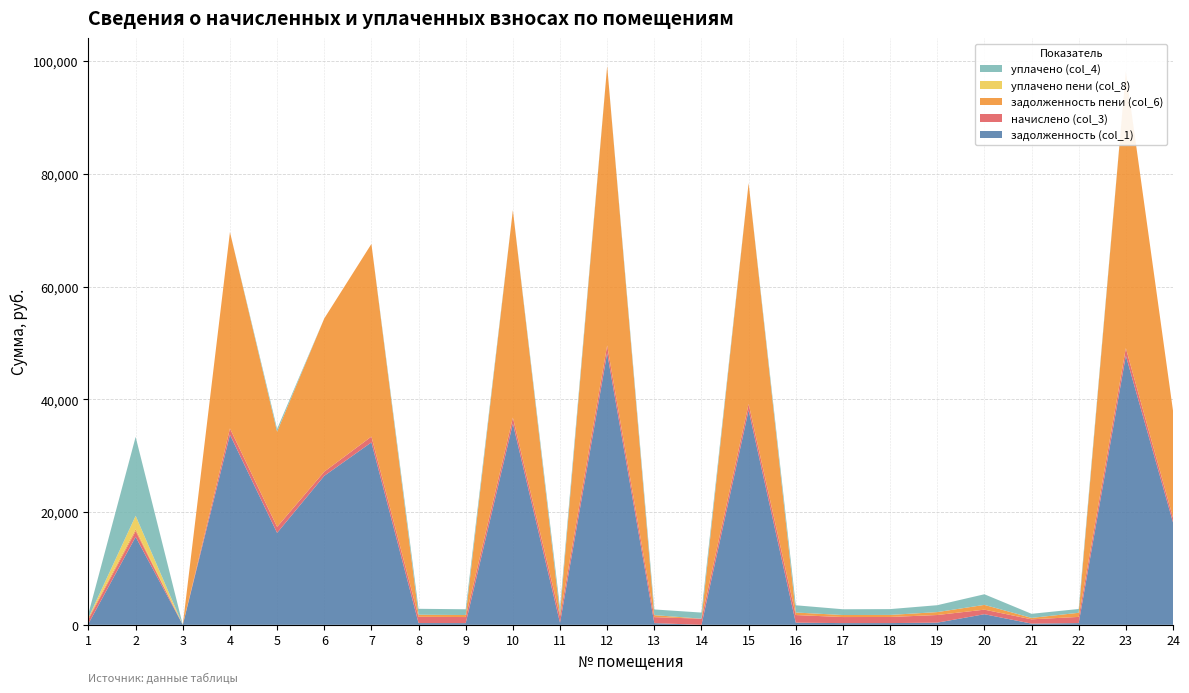

Reading left to right, list all the values displayed in this chart.

задолженность (col_1): 1=224.1	2=15602.8	3=0.0	4=33727.5	5=16311.9	6=26429.6	7=32364.3	8=316.0	9=307.0	10=35695.1	11=354.0	12=48207.2	13=303.3	14=0.0	15=38066.1	16=385.4	17=307.0	18=310.0	19=386.9	20=1884.6	21=217.4	22=312.2	23=47742.5	24=18175.9
начислено (col_3): 1=784.8	2=1017.6	3=0.0	4=1103.9	5=1064.7	6=743.0	7=1033.3	8=1106.6	9=1075.2	10=1077.8	11=1151.0	12=1355.1	13=1062.1	14=1088.2	15=1111.8	16=1349.8	17=1075.2	18=1085.6	19=1355.1	20=808.4	21=761.2	22=1093.5	23=1342.0	24=821.4
задолженность пени (col_6): 1=261.6	2=339.2	3=0.0	4=34831.4	5=16876.6	6=27172.6	7=34167.4	8=368.9	9=358.4	10=36772.9	11=413.4	12=49562.3	13=354.0	14=0.0	15=39177.8	16=449.9	17=358.4	18=361.9	19=516.5	20=847.3	21=253.8	22=729.0	23=49084.5	24=18997.3
уплачено пени (col_8): 1=0.0	2=2382.1	3=0.0	4=0.0	5=0.0	6=0.0	7=0.0	8=0.0	9=0.0	10=0.0	11=0.2	12=0.0	13=0.0	14=0.0	15=0.0	16=0.0	17=0.0	18=0.0	19=0.0	20=0.0	21=0.0	22=1.1	23=0.0	24=0.0
уплачено (col_4): 1=747.3	2=13996.4	3=0.0	4=0.0	5=500.0	6=0.0	7=0.0	8=1053.7	9=1023.8	10=0.0	11=1091.4	12=0.0	13=1011.3	14=1088.2	15=0.0	16=1285.3	17=1023.8	18=1033.8	19=1225.6	20=1884.6	21=724.9	22=675.7	23=0.0	24=0.0